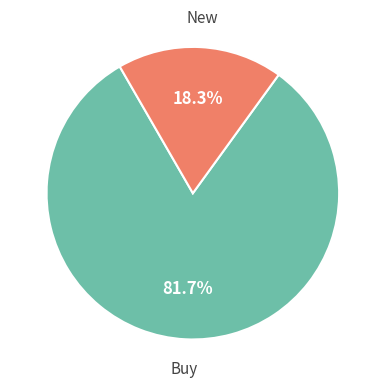

Is there any slice that represents more than half of the pie?

Yes